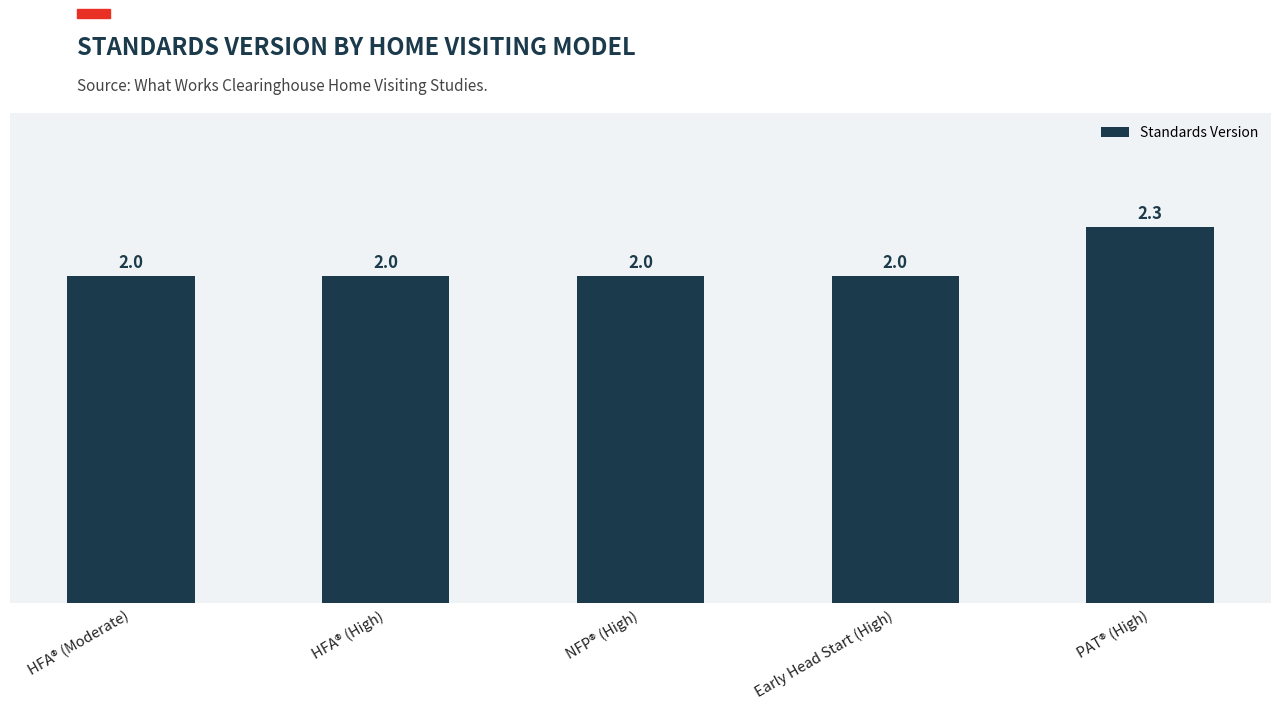

What value does the data have at PAT® (High)?

2.3